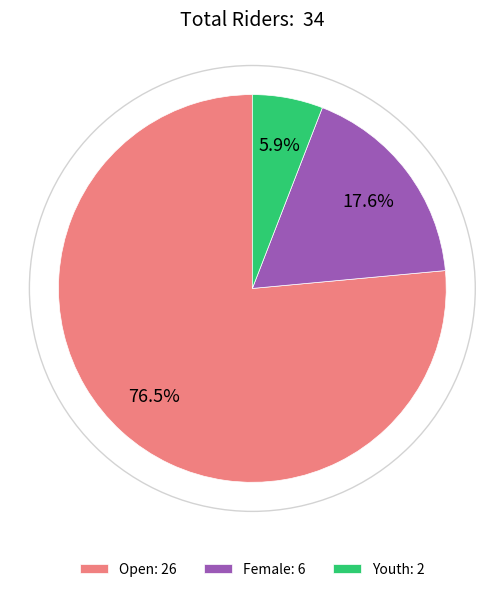

To the nearest percent, what portion does Youth represent?

6%